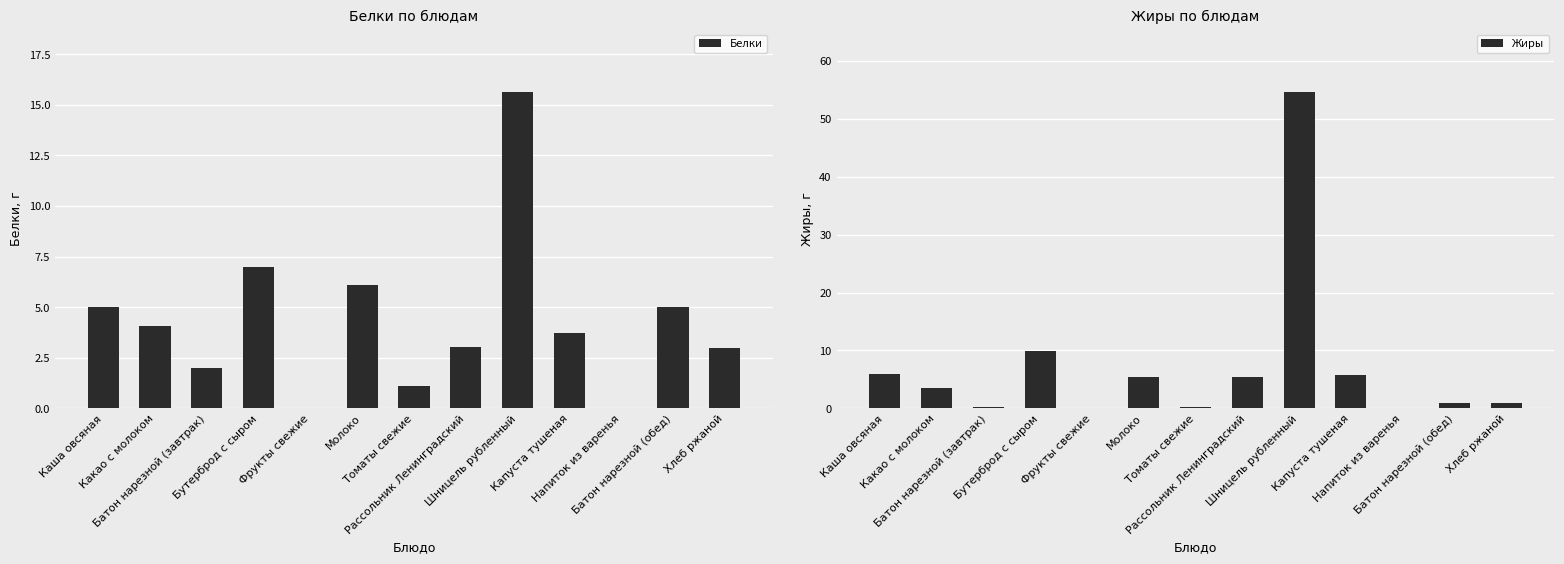

What is the maximum value for Жиры?

54.6